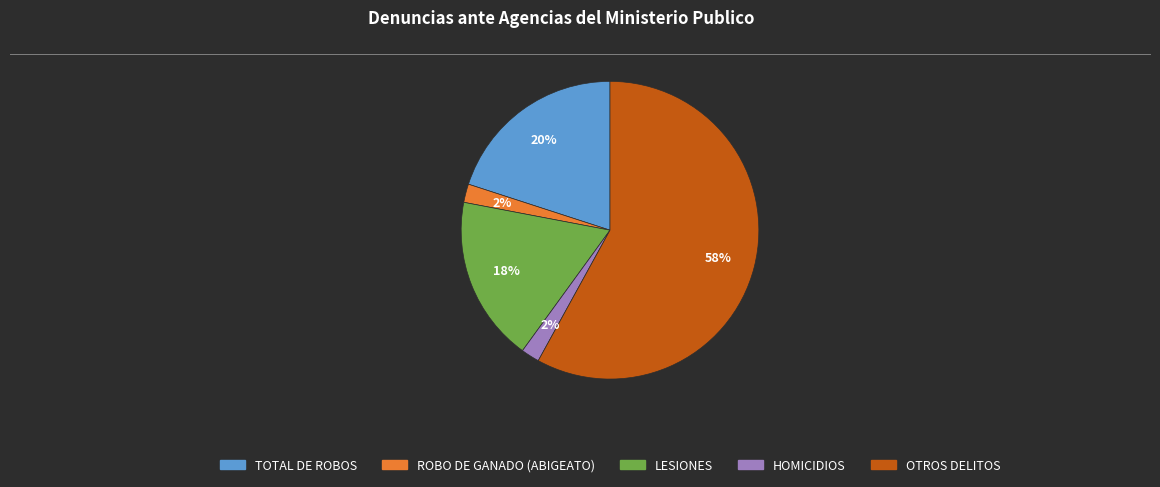

To the nearest percent, what portion does LESIONES represent?

18%